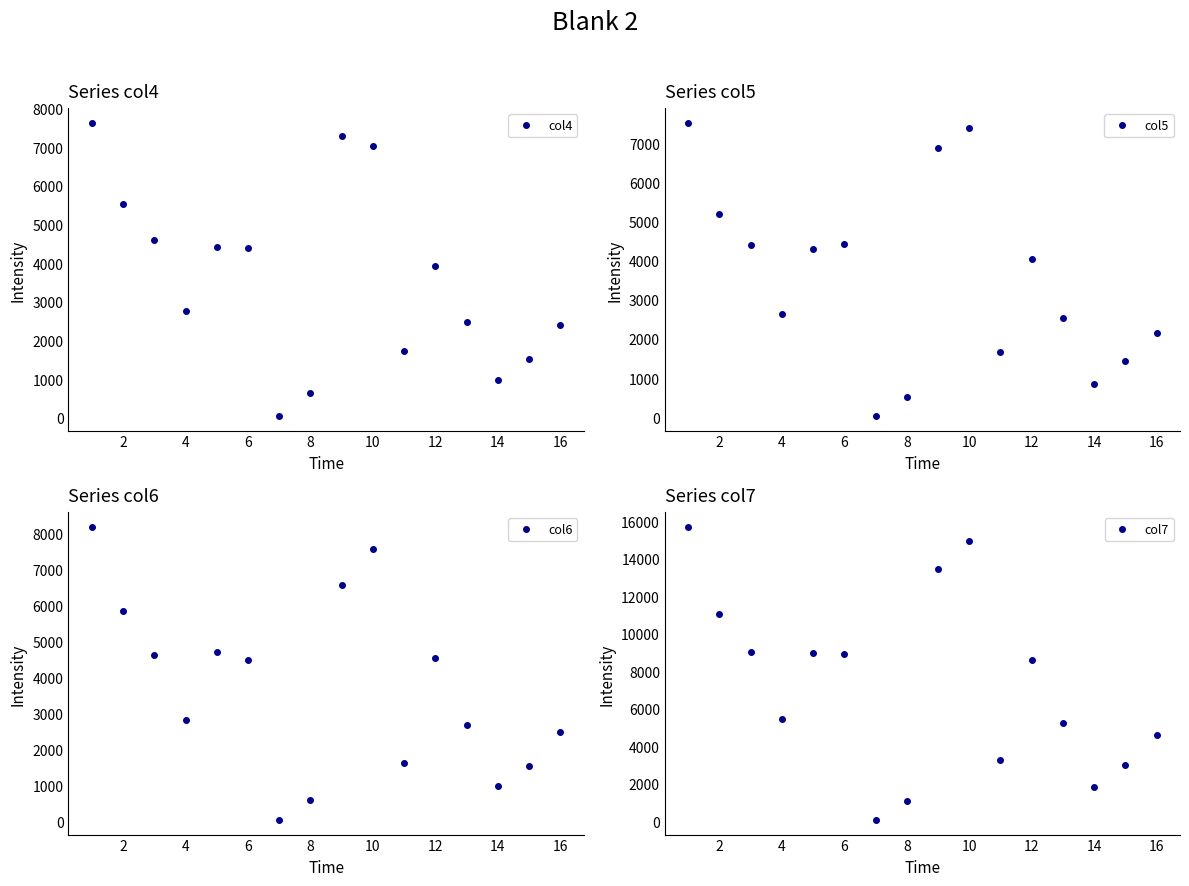

Which series has the largest total across all categories?

col7